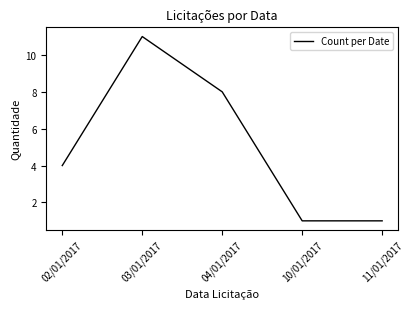

What is the difference between the maximum and minimum values?

10